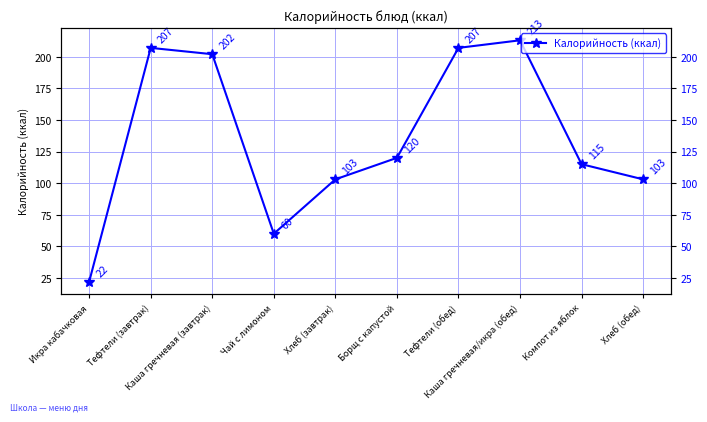

The value at Компот из яблок is 206. True or false?

False